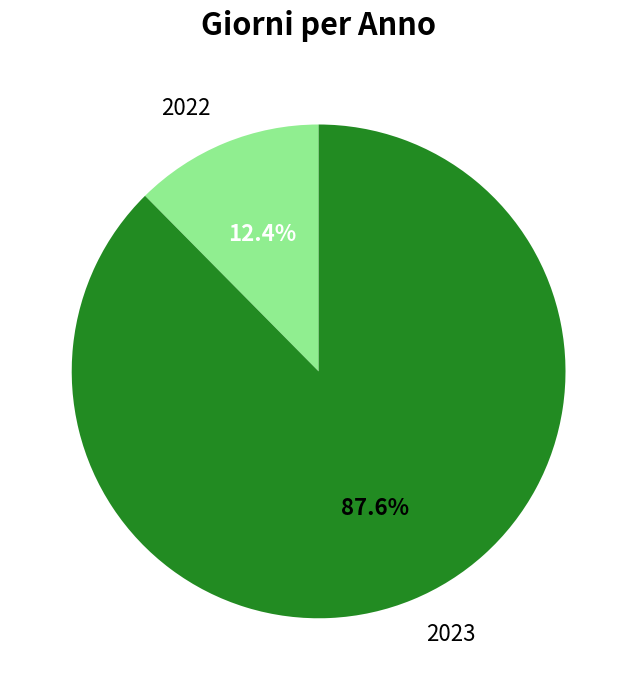

True or false: 2023 accounts for 88% of the total.

True